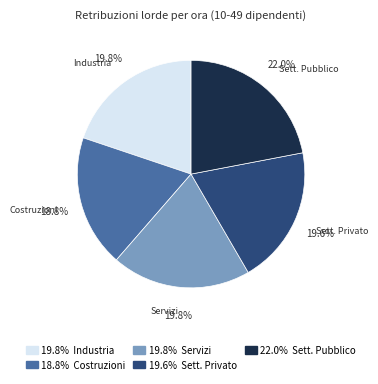

How many slices are in this pie chart?

5